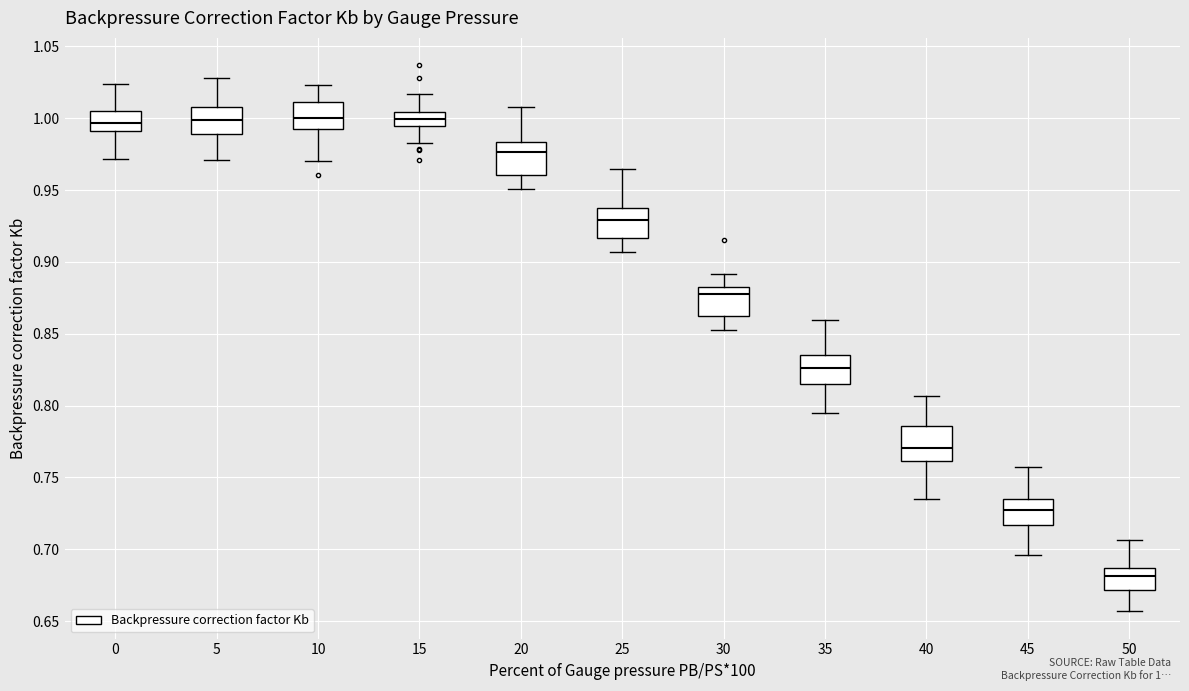

Reading left to right, read every box against the y-axis: the position of its median line, the range the box covers, and the ends of its whiskers. The values are not printed on the chart, so give them approximately, as read against the axis.

0: median 0.995, box 0.990 to 1.005, whiskers 0.970 to 1.025
5: median 1.000, box 0.990 to 1.010, whiskers 0.970 to 1.030
10: median 1.000, box 0.990 to 1.010, whiskers 0.970 to 1.025
15: median 1.000, box 0.995 to 1.005, whiskers 0.980 to 1.015
20: median 0.975, box 0.960 to 0.985, whiskers 0.950 to 1.010
25: median 0.930, box 0.915 to 0.935, whiskers 0.905 to 0.965
30: median 0.880, box 0.860 to 0.885, whiskers 0.850 to 0.890
35: median 0.825, box 0.815 to 0.835, whiskers 0.795 to 0.860
40: median 0.770, box 0.760 to 0.785, whiskers 0.735 to 0.805
45: median 0.725, box 0.715 to 0.735, whiskers 0.695 to 0.755
50: median 0.680, box 0.670 to 0.685, whiskers 0.655 to 0.705